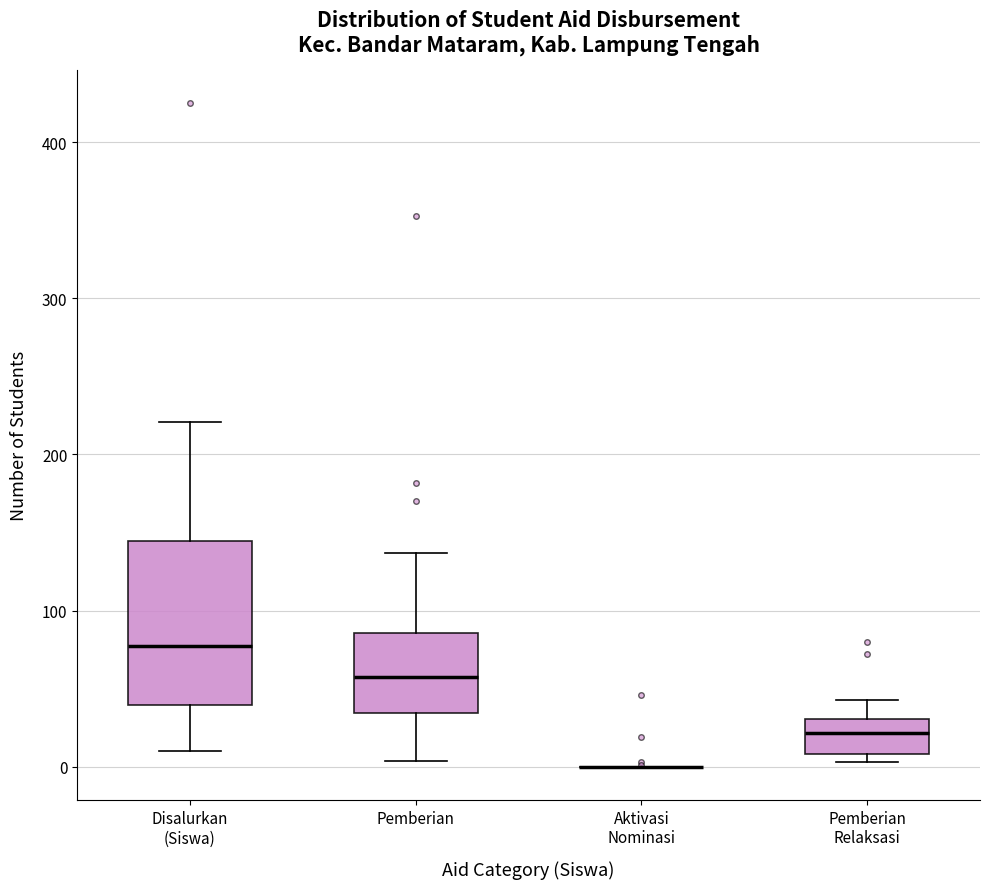

Reading left to right, read every box against the y-axis: the position of its median line, the range the box covers, and the ends of its whiskers. The values are not printed on the chart, so give them approximately, as read against the axis.

Disalurkan (Siswa): median 80, box 40 to 140, whiskers 10 to 220
Pemberian: median 60, box 30 to 90, whiskers 0 to 140
Aktivasi Nominasi: box collapsed to a line at 0, whiskers 0 to 0
Pemberian Relaksasi: median 20, box 10 to 30, whiskers 0 to 40